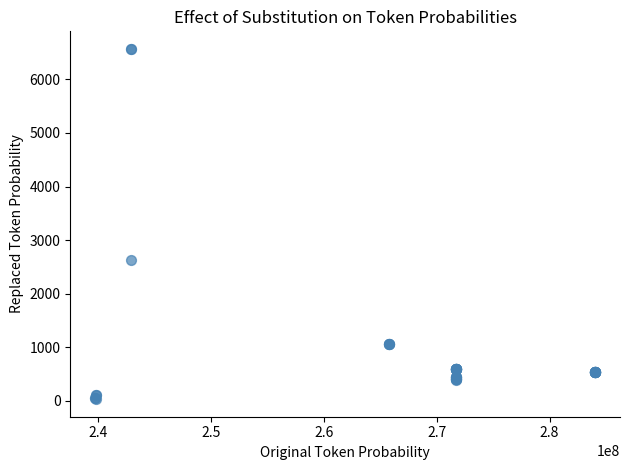

What Y value in the scatter plot is closest to 3300?

2627.5